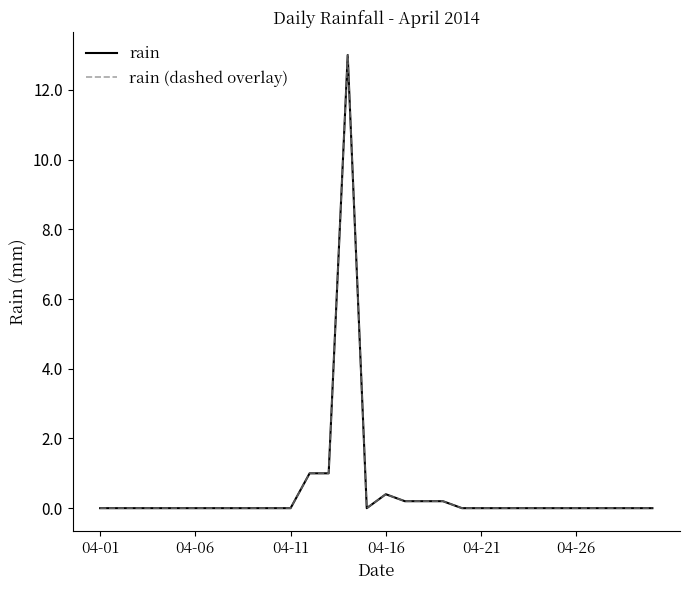

Does the chart have visible grid lines?

No